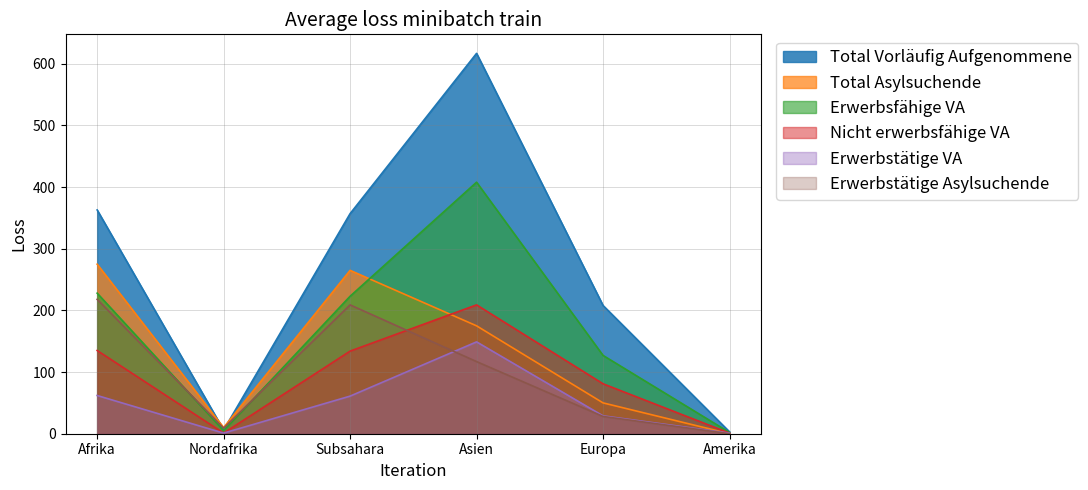

What is the difference between the second highest and minimum values in the Erwerbstätige VA series?

61